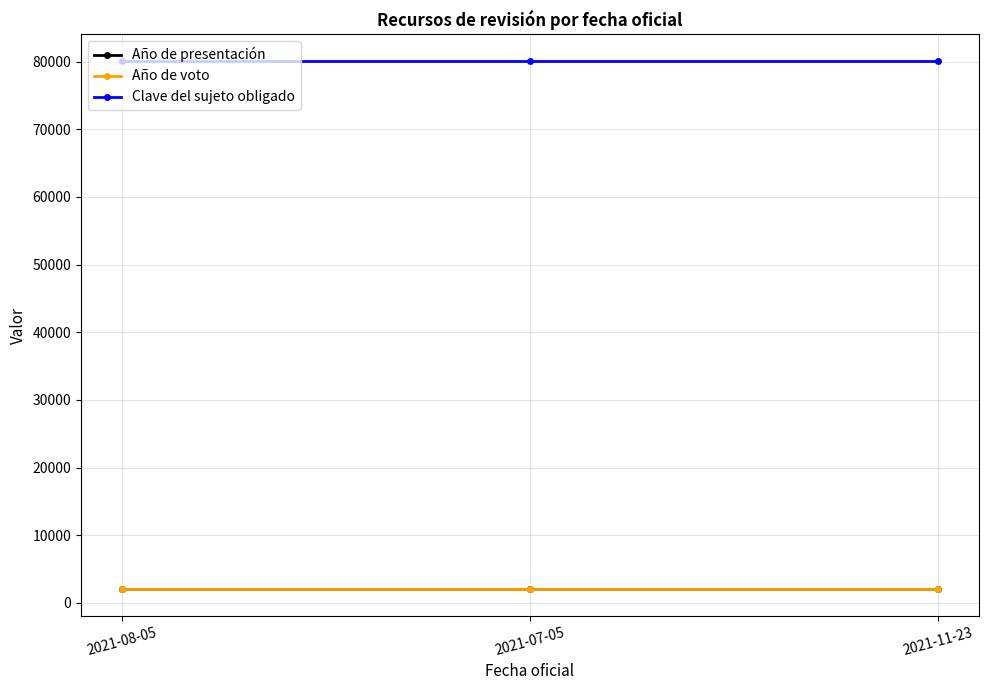

Which series has the largest range (max minus min)?

Año de presentación